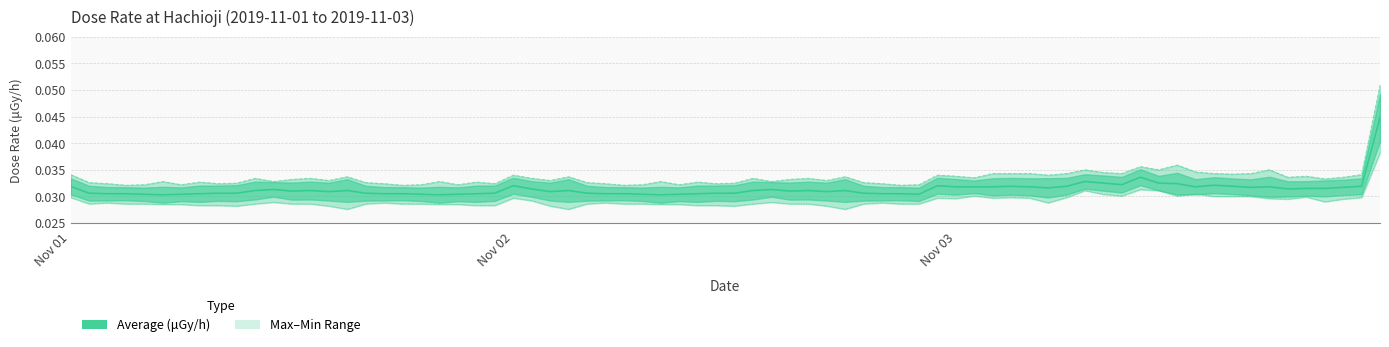

The max series shows 0.0 at 2019-11-02. True or false?

False